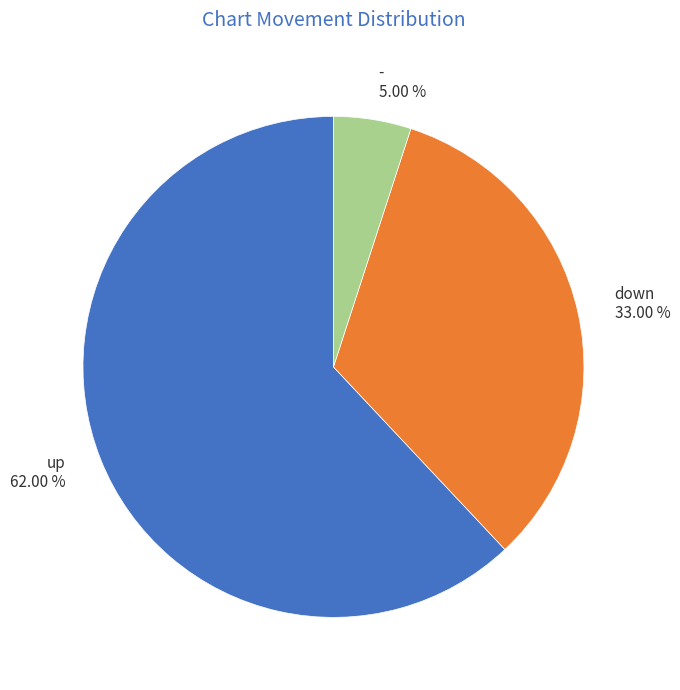

To the nearest percent, what percentage of the pie is up?

62%